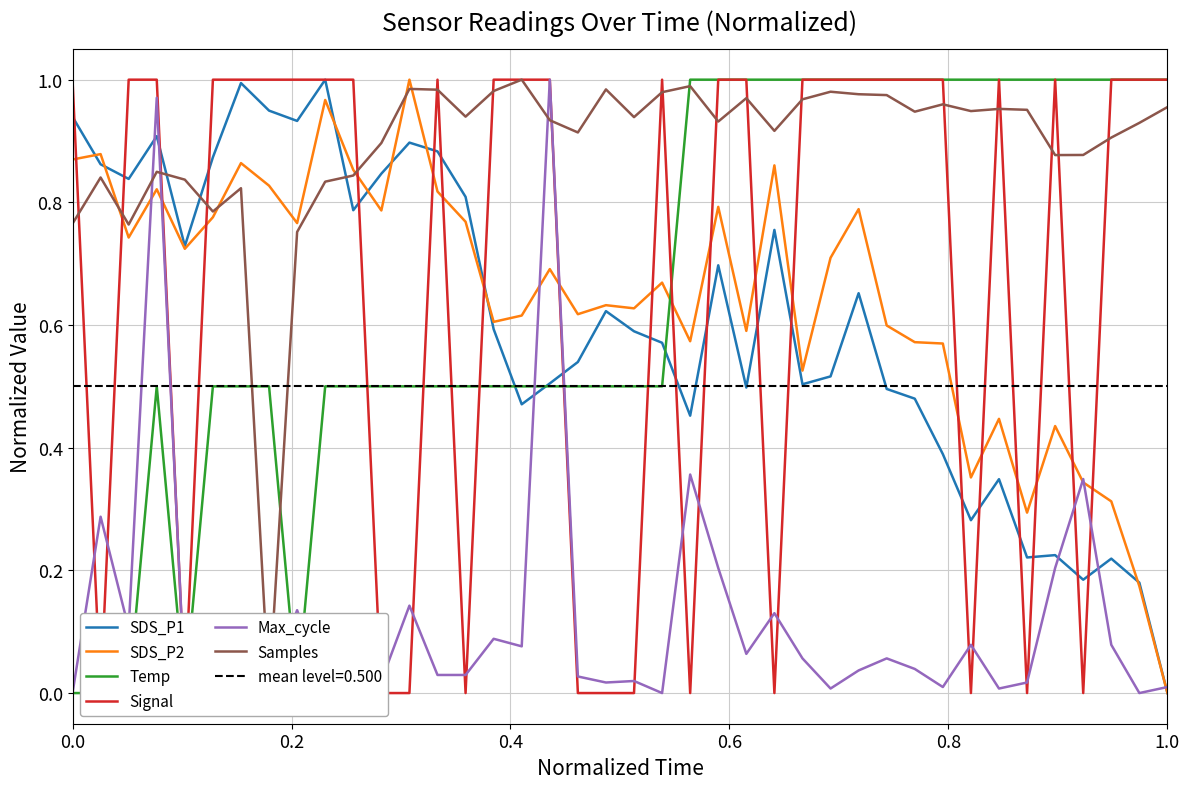

What is the difference between the maximum and minimum values in the Samples series?

1.0